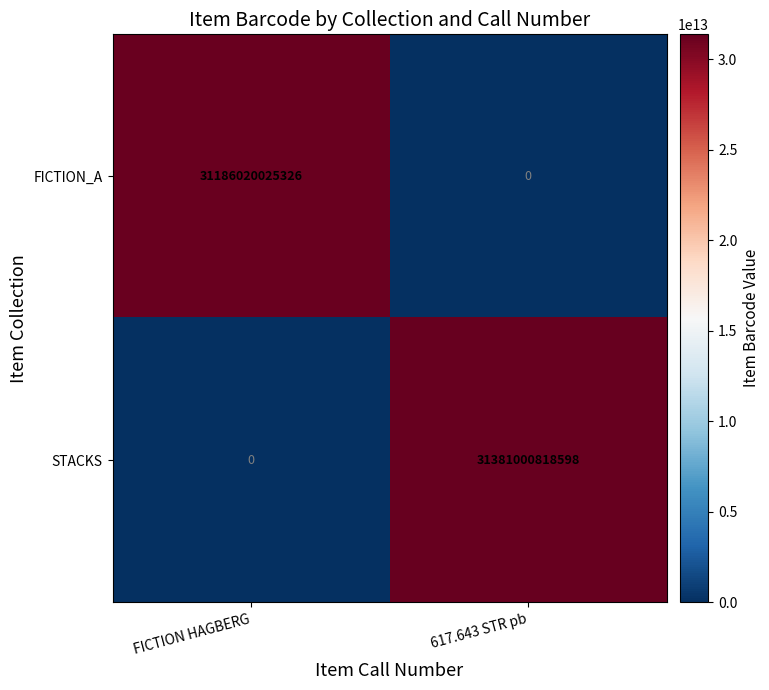

What is the difference between the maximum and minimum values in the STACKS series?

31381000818598